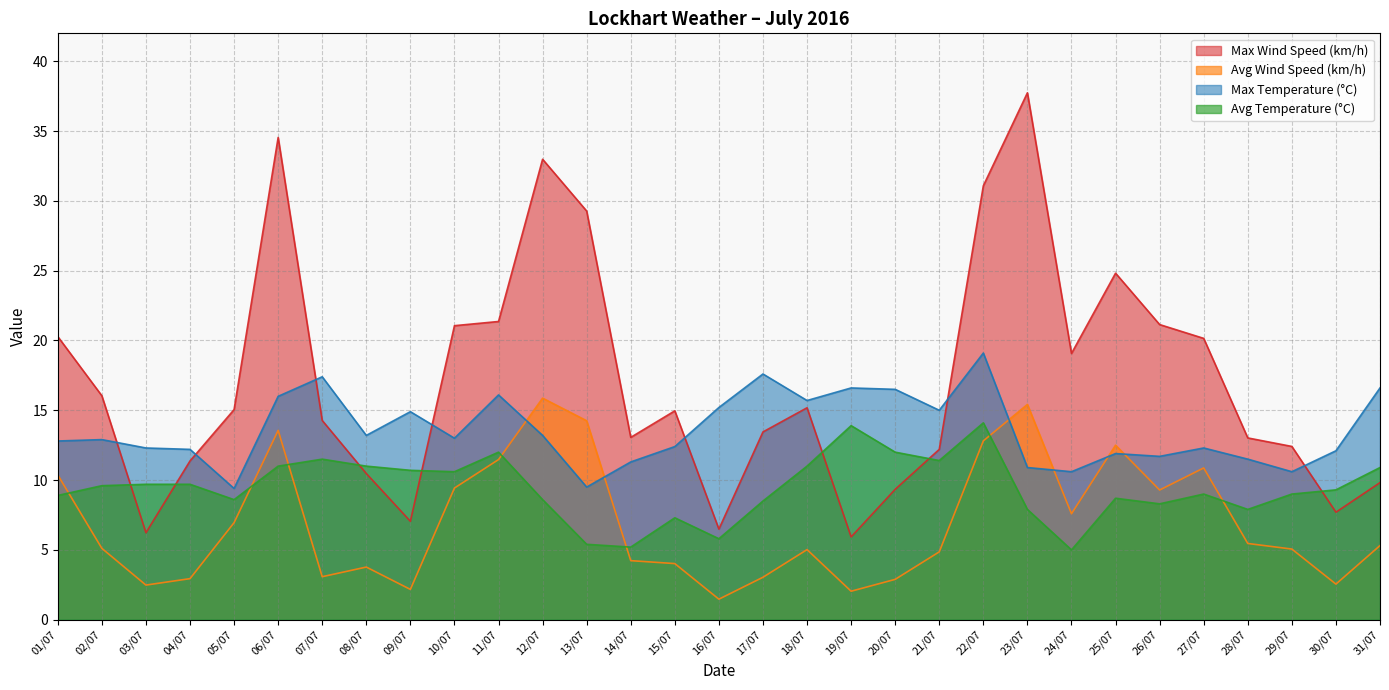

Reading left to right, what are all the values shown in this chart?

Avg Wind Speed (km/h): 01/07=10.4	02/07=5.1	03/07=2.5	04/07=2.9	05/07=7.0	06/07=13.6	07/07=3.1	08/07=3.8	09/07=2.2	10/07=9.4	11/07=11.5	12/07=15.9	13/07=14.2	14/07=4.2	15/07=4.0	16/07=1.5	17/07=3.0	18/07=5.0	19/07=2.0	20/07=2.9	21/07=4.9	22/07=12.8	23/07=15.4	24/07=7.6	25/07=12.5	26/07=9.3	27/07=10.9	28/07=5.5	29/07=5.1	30/07=2.5	31/07=5.3
Max Wind Speed (km/h): 01/07=20.3	02/07=16.0	03/07=6.2	04/07=11.4	05/07=15.1	06/07=34.5	07/07=14.3	08/07=10.5	09/07=7.0	10/07=21.1	11/07=21.4	12/07=33.0	13/07=29.3	14/07=13.1	15/07=15.0	16/07=6.5	17/07=13.4	18/07=15.2	19/07=5.9	20/07=9.3	21/07=12.2	22/07=31.1	23/07=37.7	24/07=19.1	25/07=24.8	26/07=21.1	27/07=20.1	28/07=13.0	29/07=12.4	30/07=7.7	31/07=9.8
Avg Temperature (°C): 01/07=8.9	02/07=9.6	03/07=9.7	04/07=9.7	05/07=8.6	06/07=11.0	07/07=11.5	08/07=11.0	09/07=10.7	10/07=10.6	11/07=12.0	12/07=8.6	13/07=5.4	14/07=5.2	15/07=7.3	16/07=5.8	17/07=8.5	18/07=11.0	19/07=13.9	20/07=12.0	21/07=11.4	22/07=14.1	23/07=7.9	24/07=5.0	25/07=8.7	26/07=8.3	27/07=9.0	28/07=7.9	29/07=9.0	30/07=9.3	31/07=10.9
Max Temperature (°C): 01/07=12.8	02/07=12.9	03/07=12.3	04/07=12.2	05/07=9.4	06/07=16.0	07/07=17.4	08/07=13.2	09/07=14.9	10/07=13.0	11/07=16.1	12/07=13.2	13/07=9.5	14/07=11.3	15/07=12.4	16/07=15.2	17/07=17.6	18/07=15.7	19/07=16.6	20/07=16.5	21/07=15.0	22/07=19.1	23/07=10.9	24/07=10.6	25/07=11.9	26/07=11.7	27/07=12.3	28/07=11.5	29/07=10.6	30/07=12.1	31/07=16.6